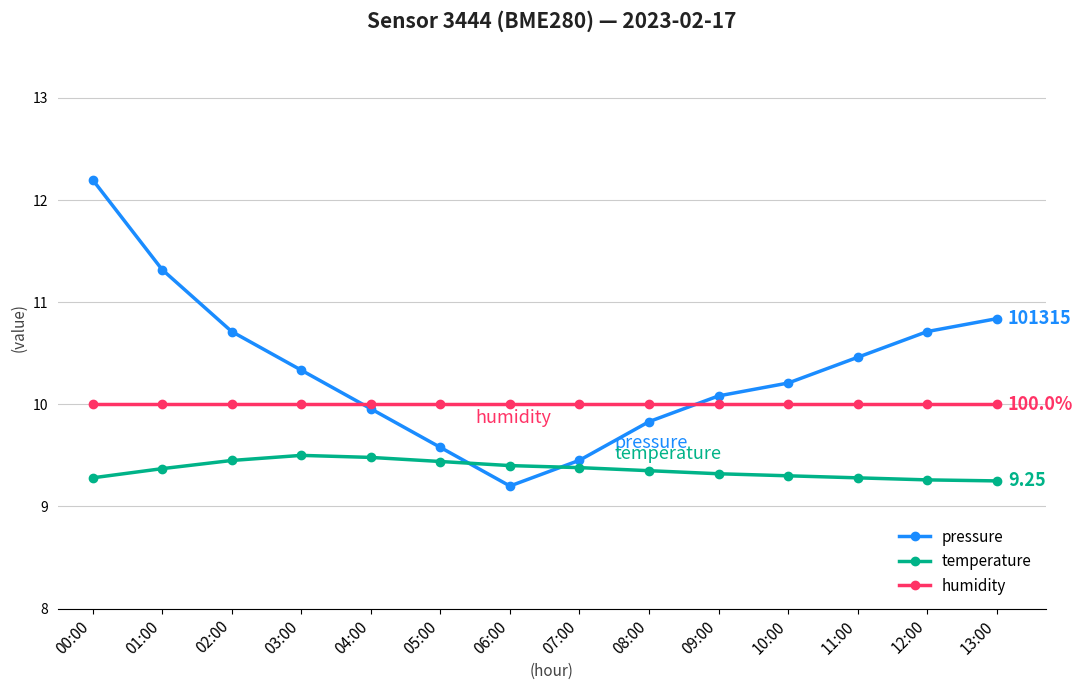

How many lines are shown in the chart?

3